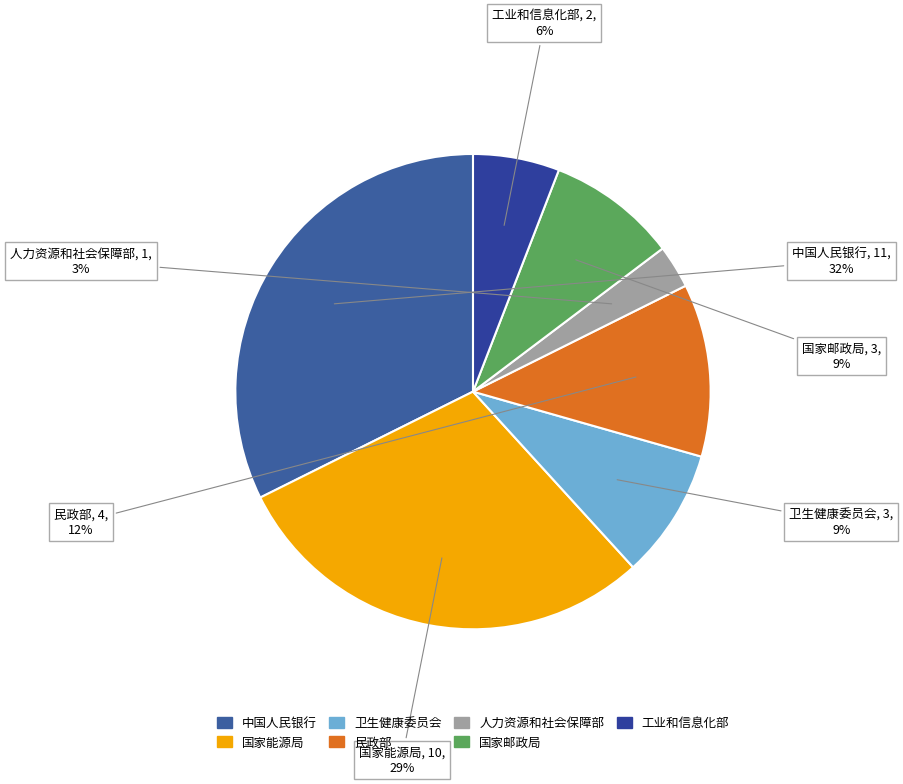

What percentage is the 卫生健康委员会 slice, to the nearest percent?

9%